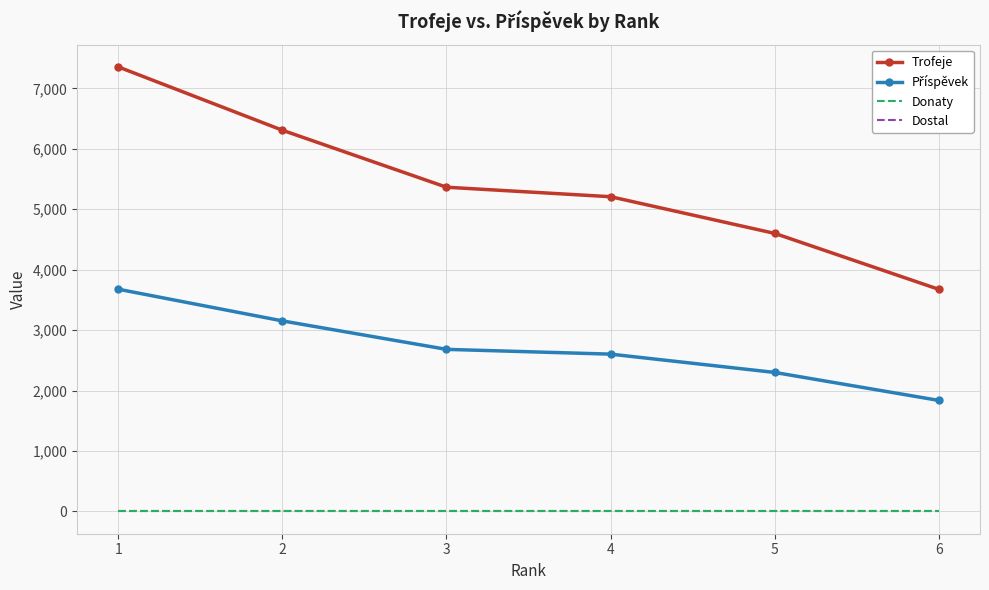

What is the difference between the highest and lowest values at 1?

7355